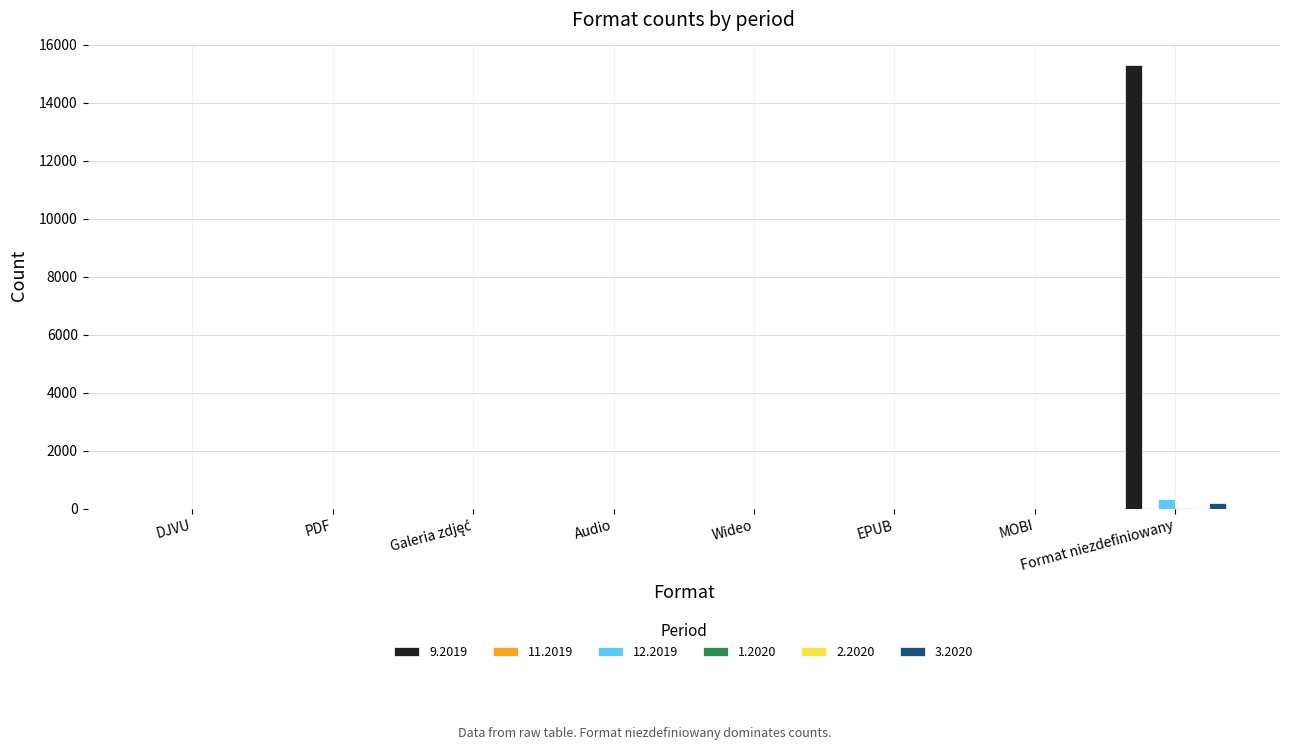

How many values in the 3.2020 series exceed 0?

1